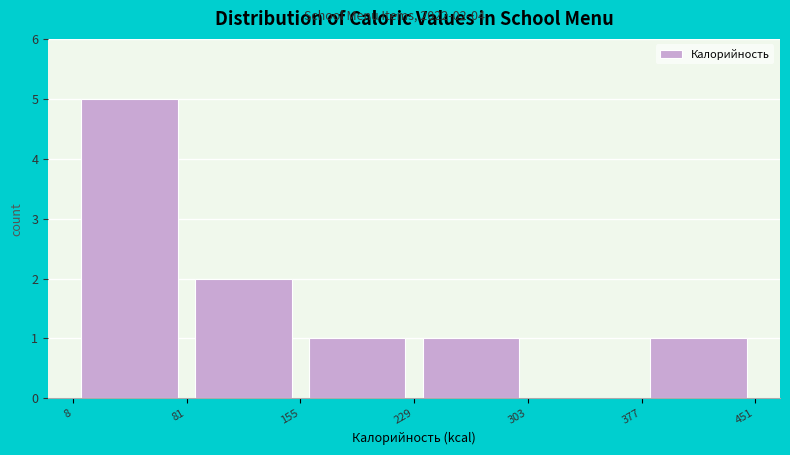

Which range on the x-axis has the tallest bar?

8 to 81